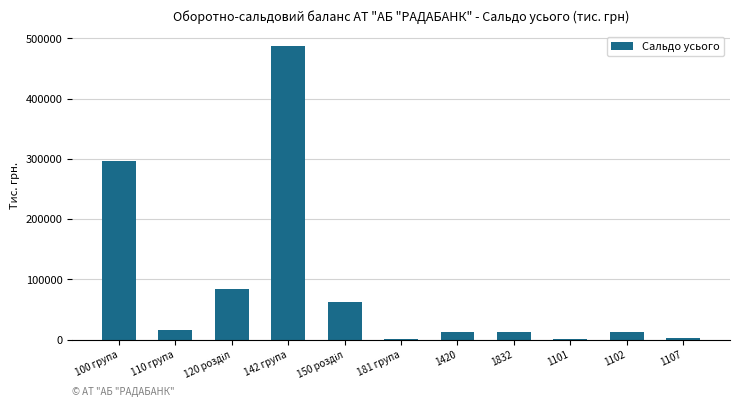

Where is the data nearest to the value 243766?

100 група